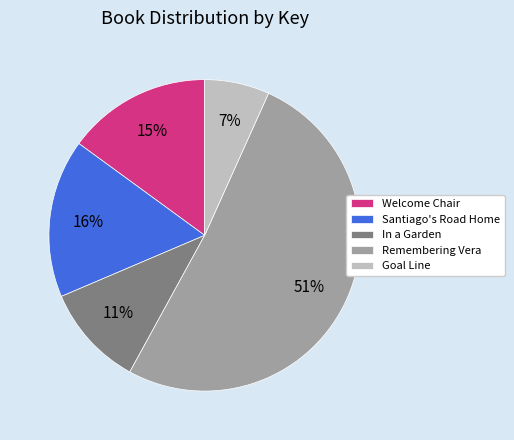

Is there a majority slice in this chart?

Yes